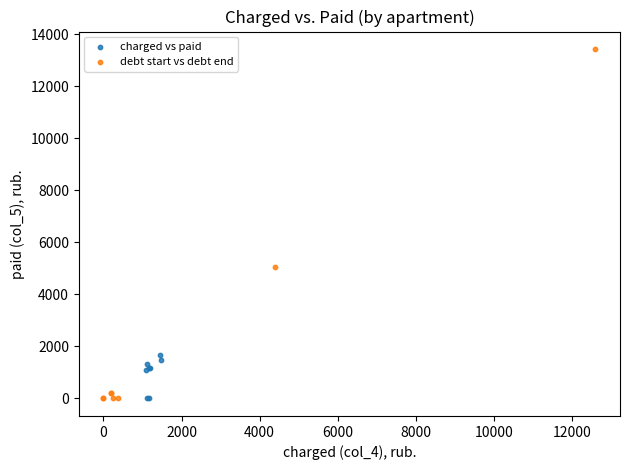

Which series contains the highest Y value?

debt start vs debt end